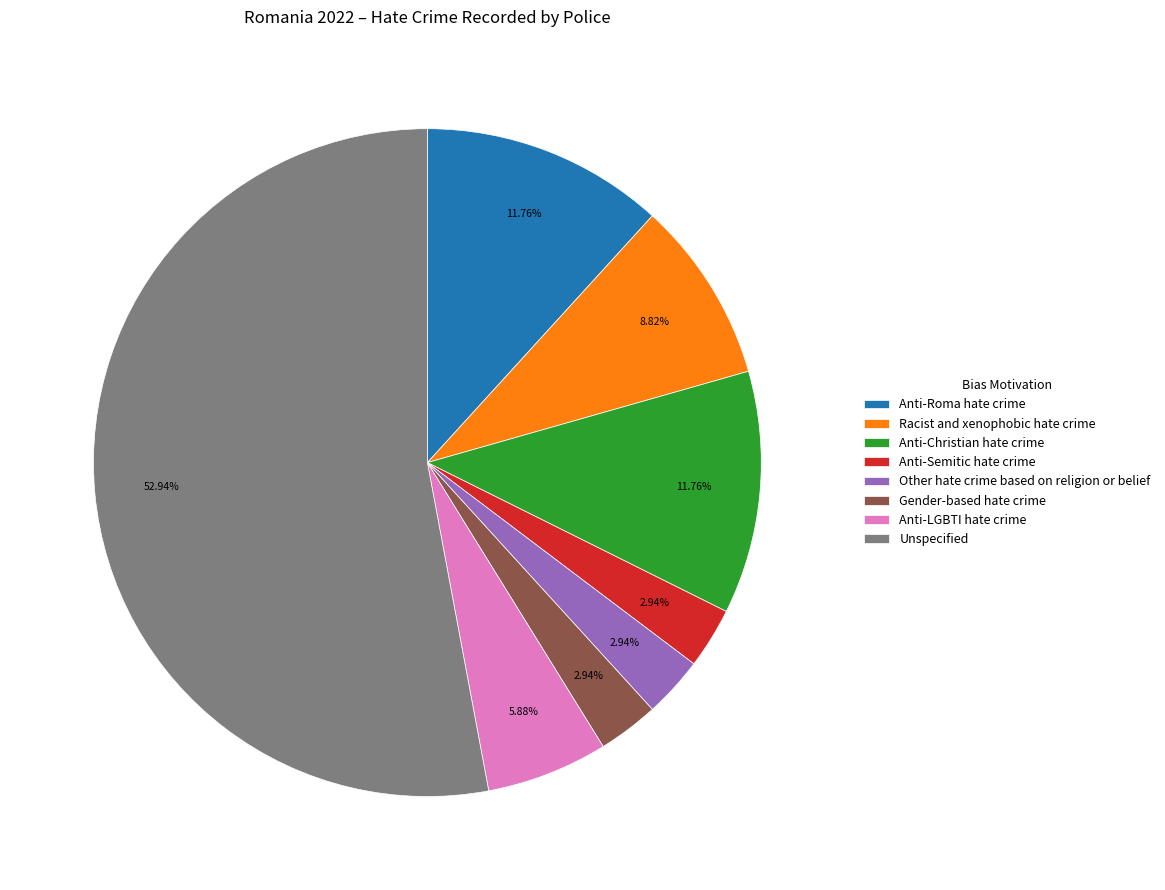

To the nearest percent, what is the combined percentage of Other hate crime based on religion or belief and Anti-Roma hate crime?

15%